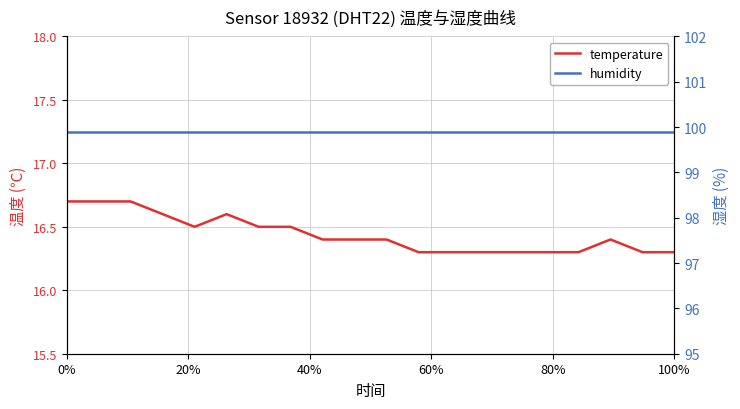

What is the minimum value for humidity?

99.9